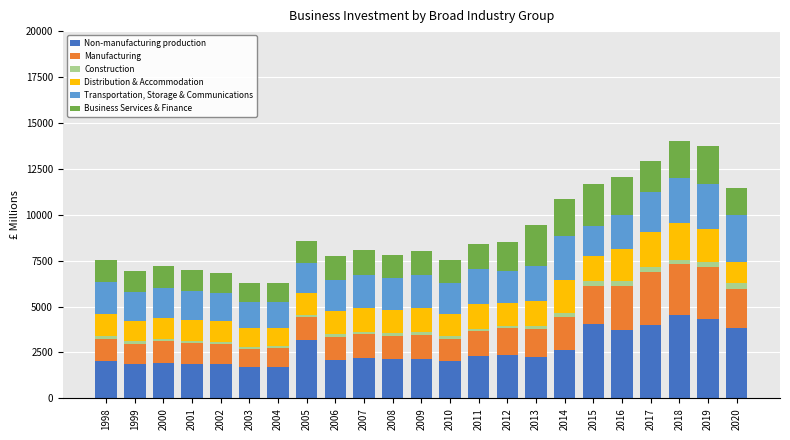

The value of Non-manufacturing production at 2011 is 2291.5. True or false?

True